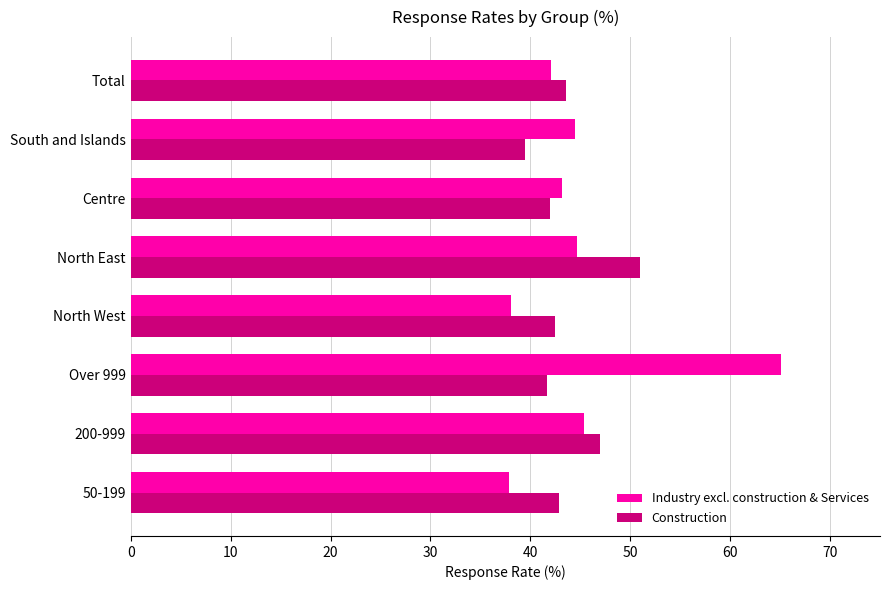

What is the difference between the maximum and second lowest values in the Industry excl. construction & Services series?

27.0